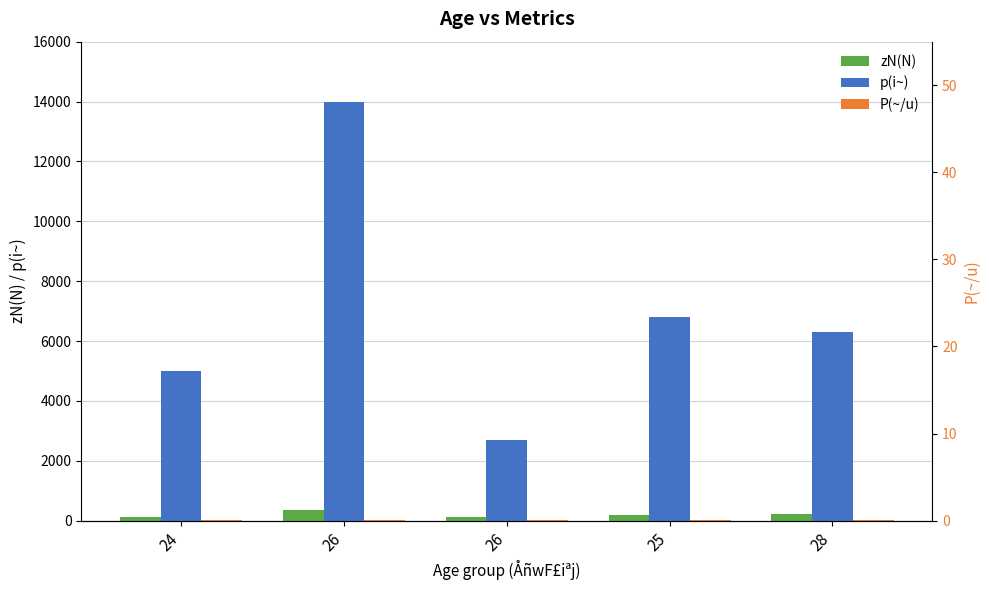

At which label does zN(N) first exceed 200?

26